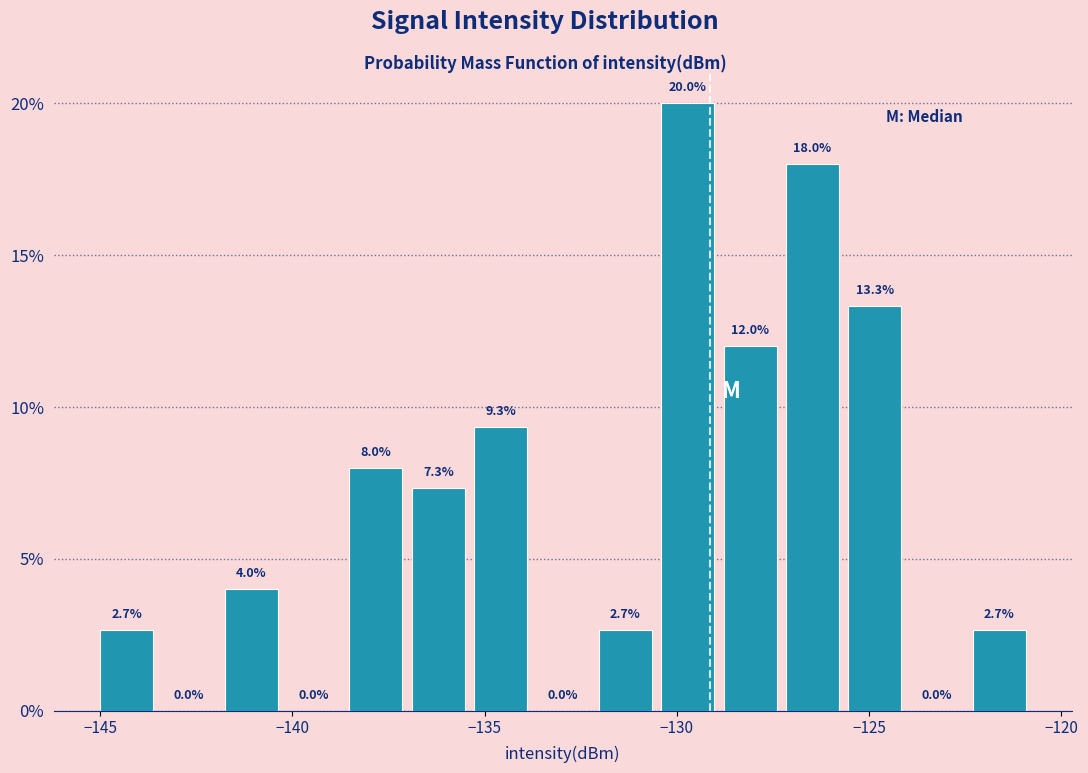

Around what value on the x-axis is the tallest bar? Give the approximate position of its centre, as read against the axis.

-129.5